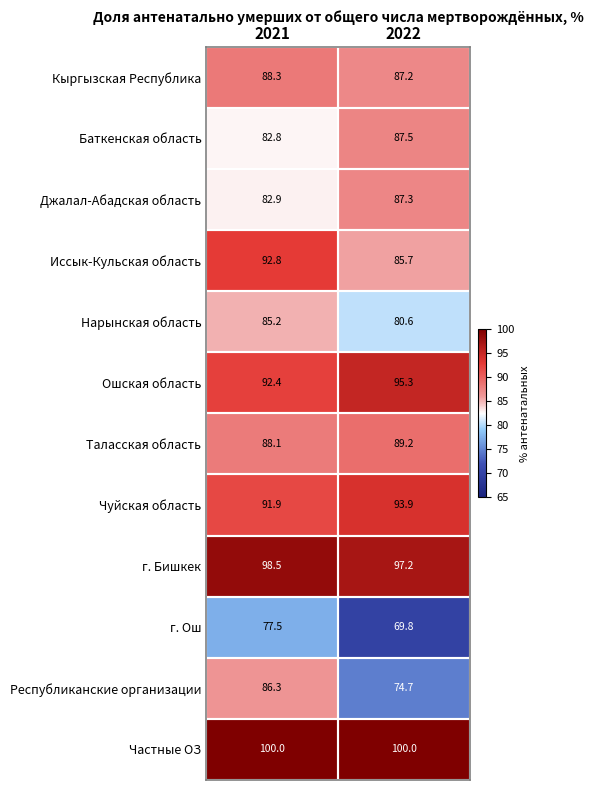

Where is Баткенская область nearest to the value 85?

2021